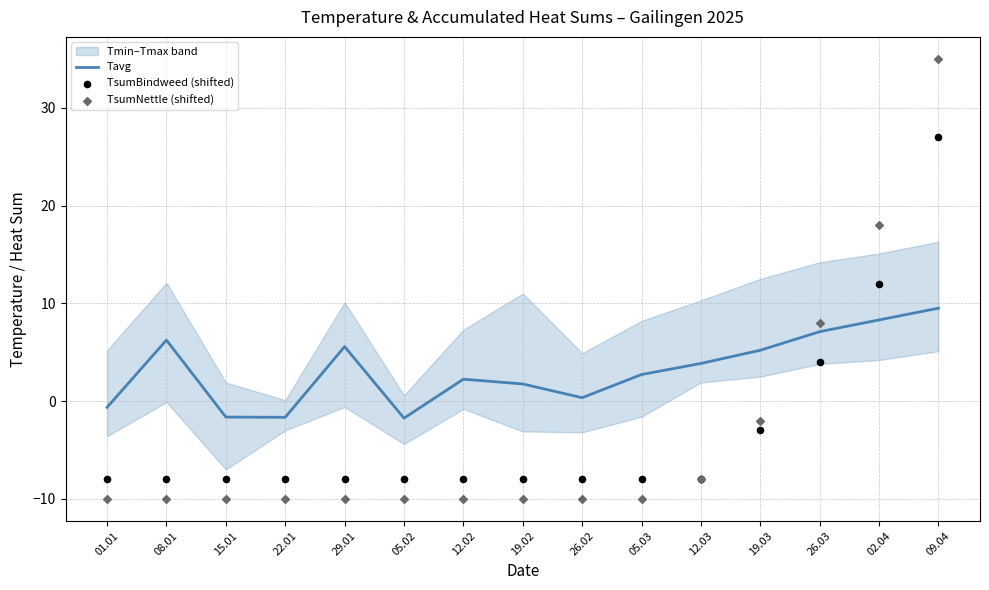

What is the total value across all series at 26.03?

19.1